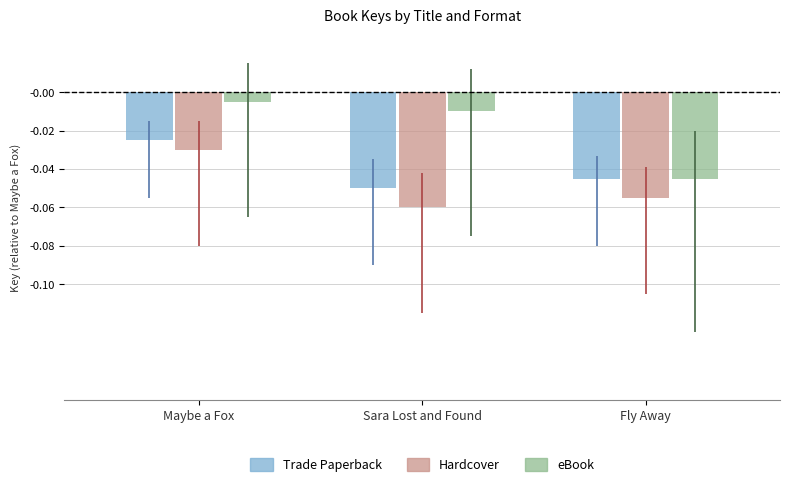

What position from the left is Fly Away?

3